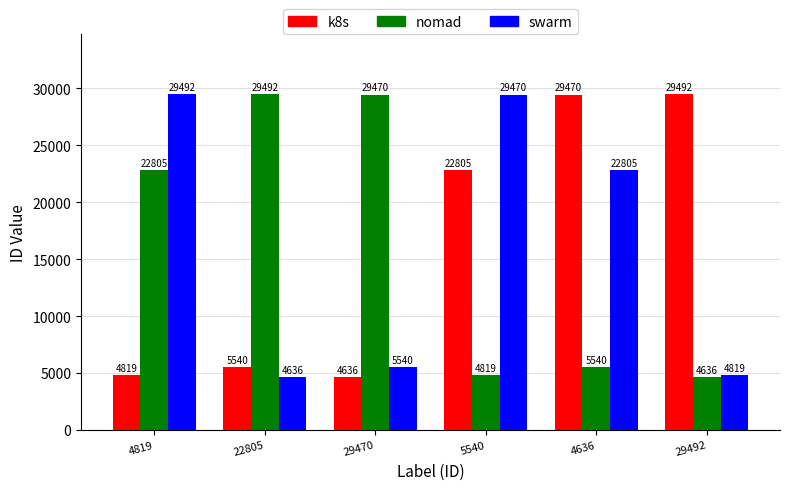

The nomad series shows 8266 at 5540. True or false?

False